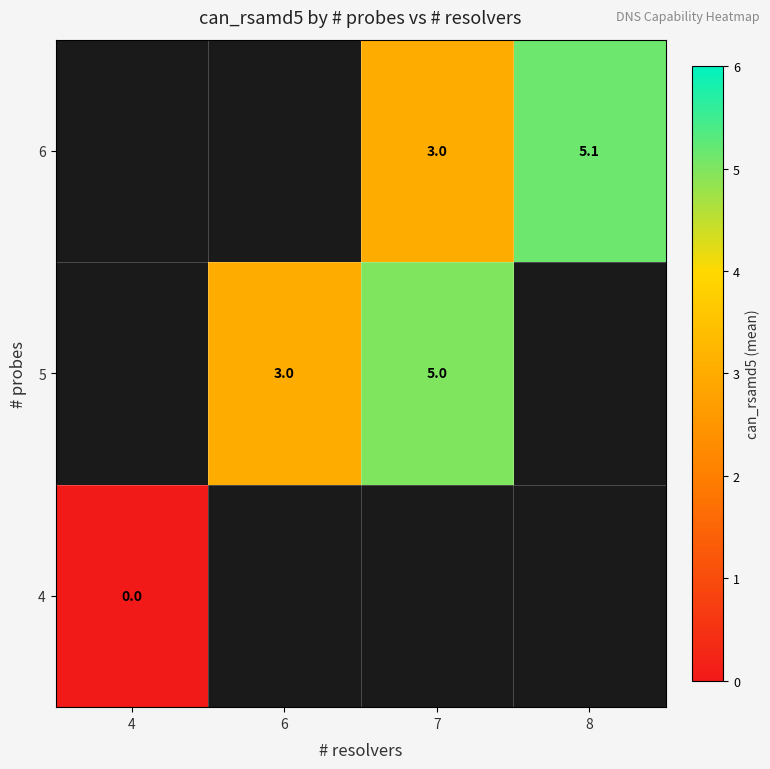

Is it true that 5 equals 5.0 at 7?

True